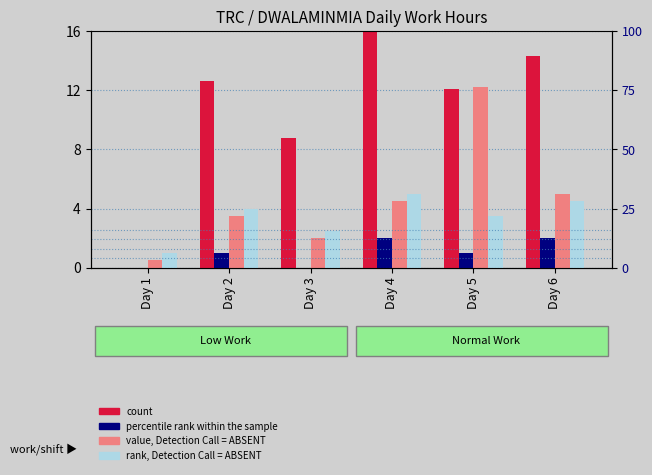

Rank the series by their maximum value, from lowest to highest.

percentile rank within the sample, rank, Detection Call = ABSENT, value, Detection Call = ABSENT, count